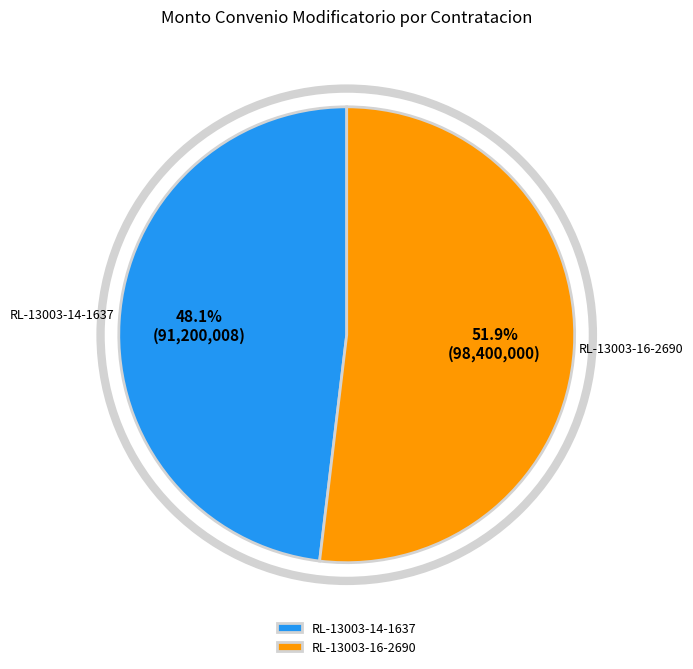

What portion of the pie excludes RL-13003-16-2690?

48.1%